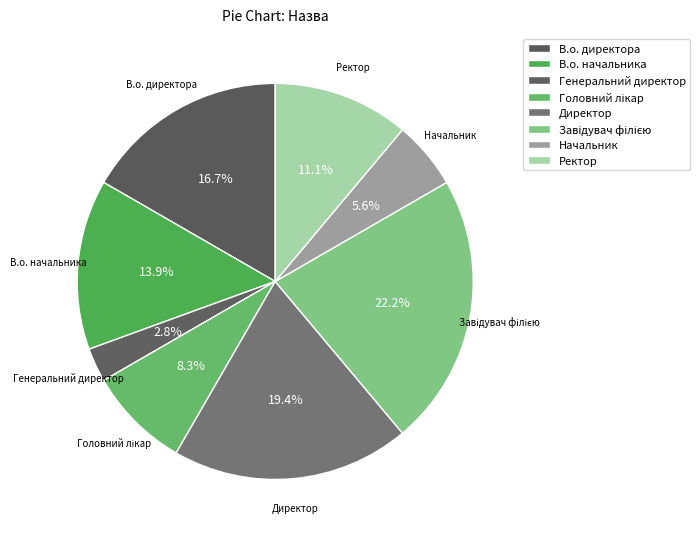

Does Начальник account for over 50% of the chart?

No